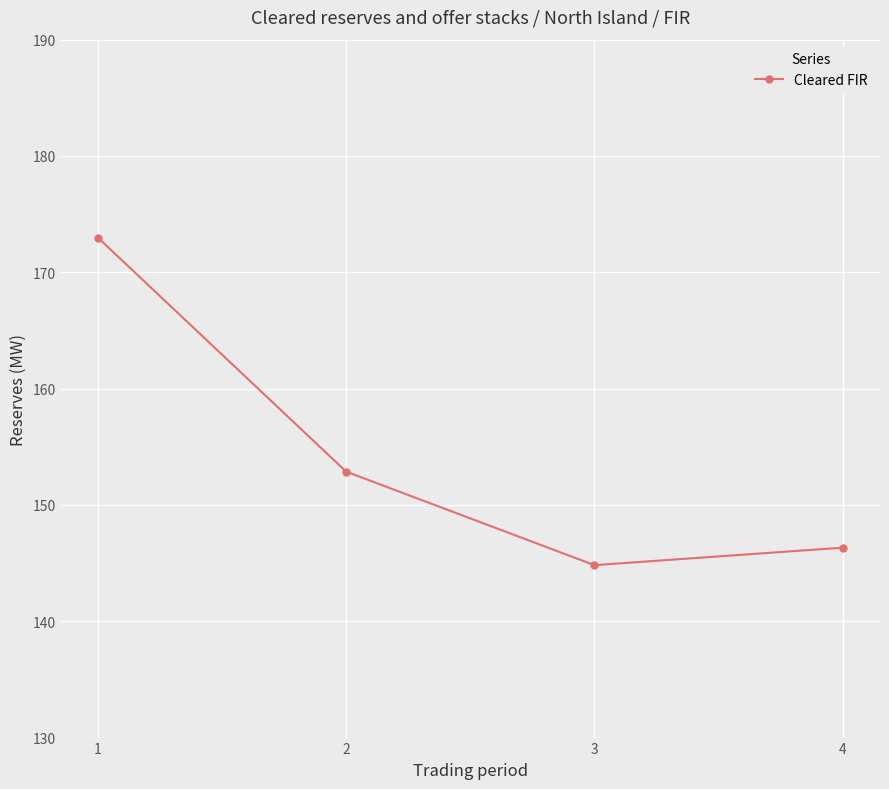

Reading right to left, list all the values displayed in this chart.

146.3	144.8	152.9	173.0